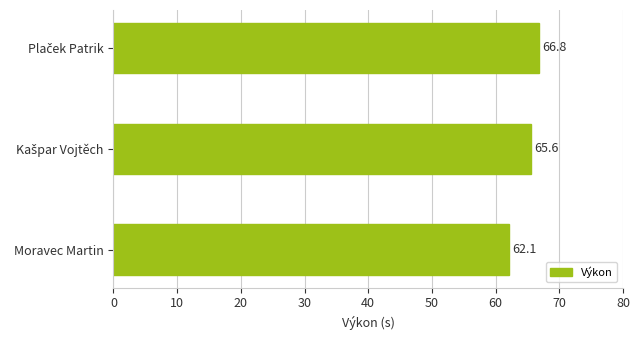

Which category has the lowest value across all series?

Moravec Martin